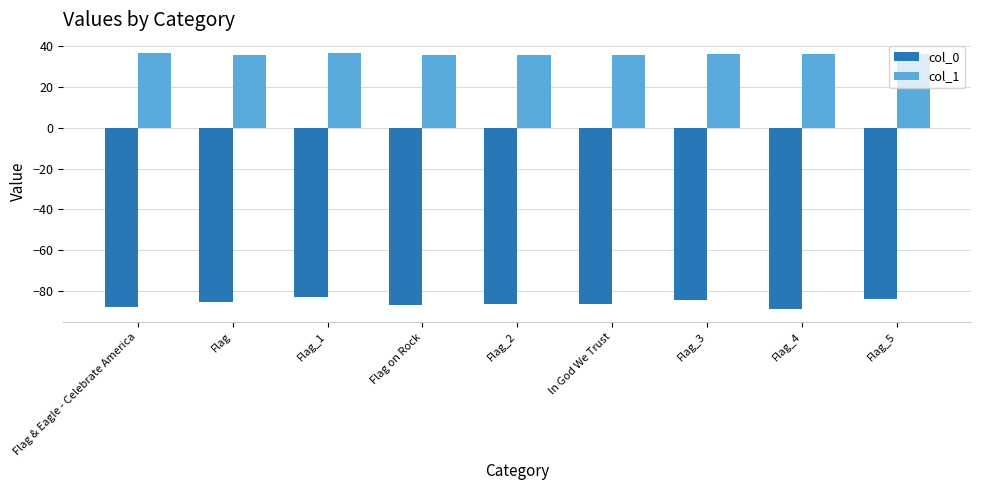

Rank the series at Flag from lowest to highest value.

col_0, col_1